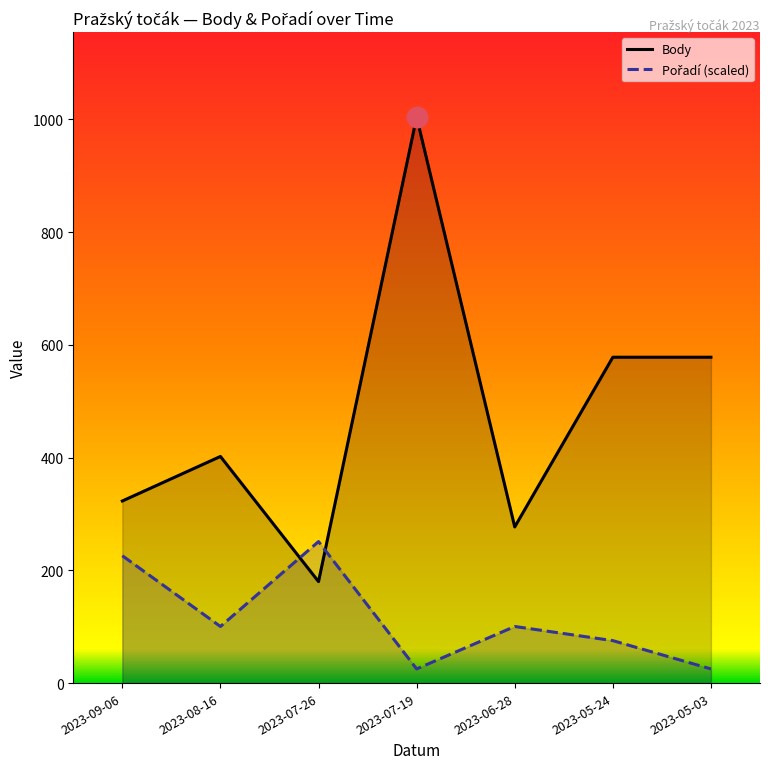

Which series contains the lowest Y value?

Pořadí (scaled)